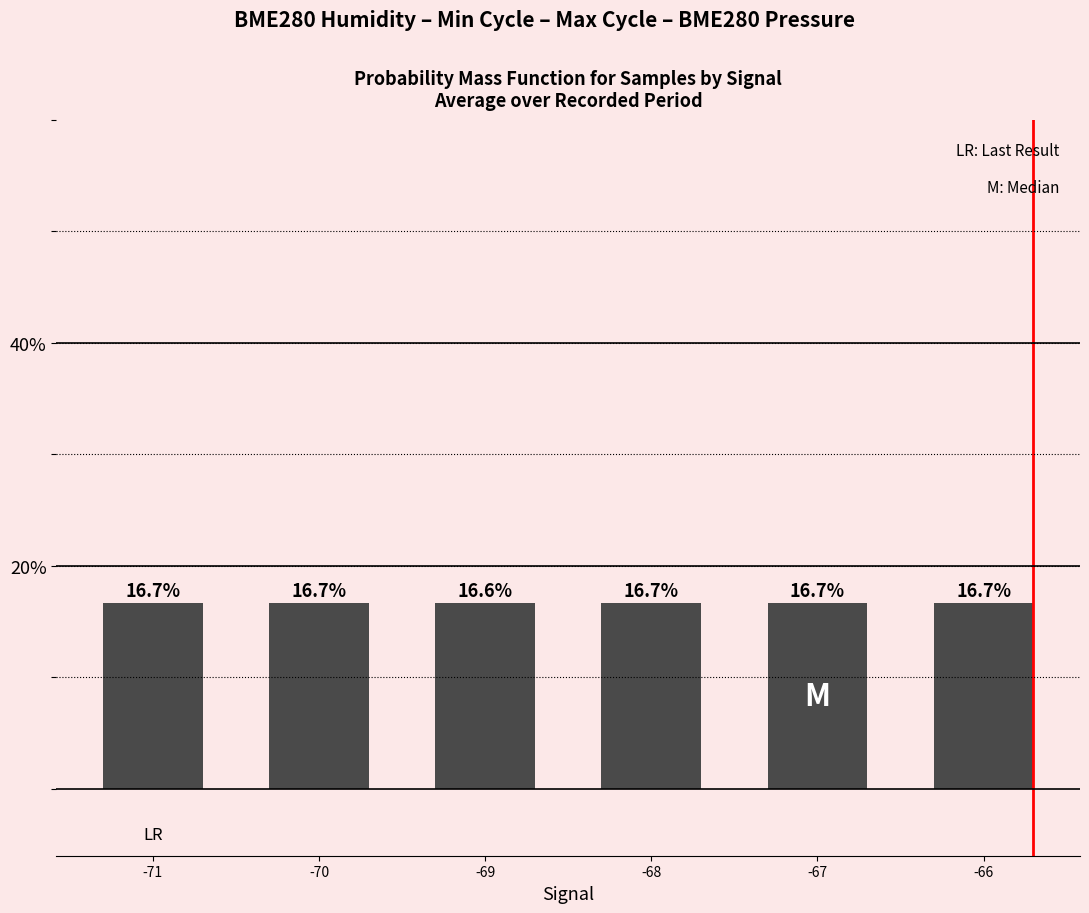

True or false: the data shows 24.0 at -70.

False